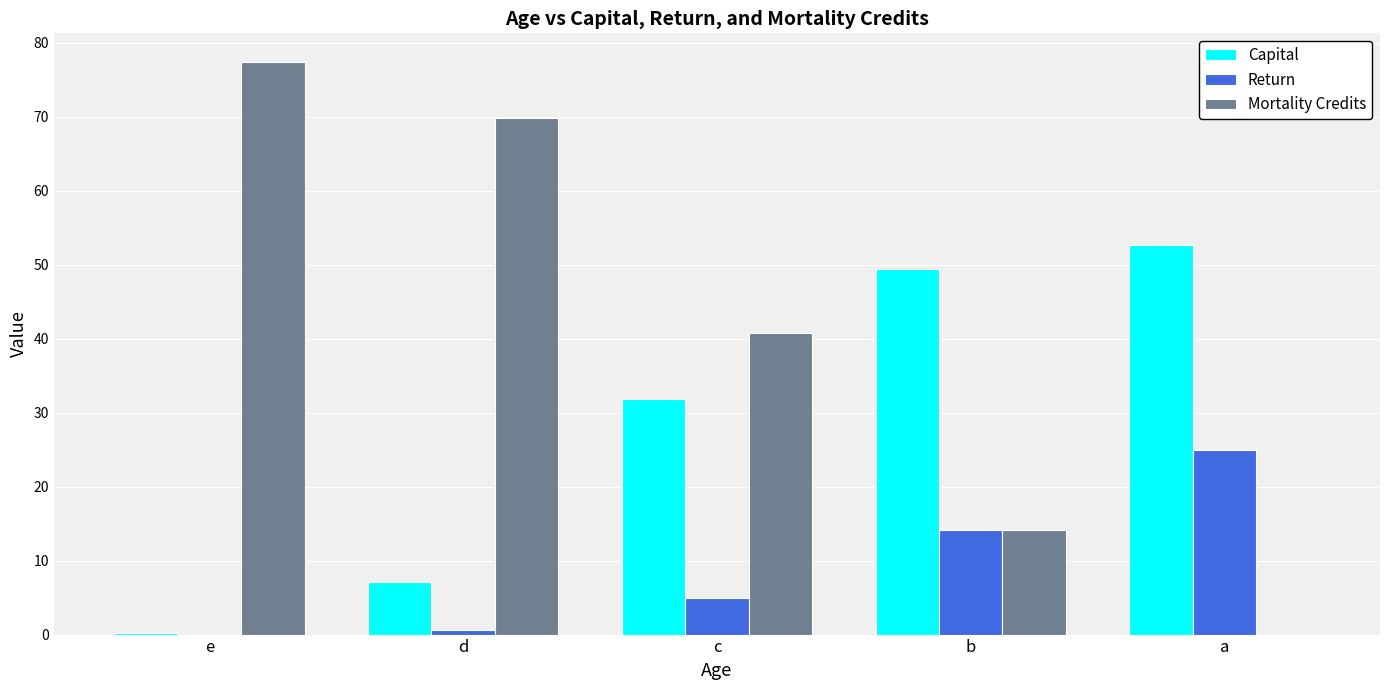

Which series has the largest total across all categories?

Mortality Credits